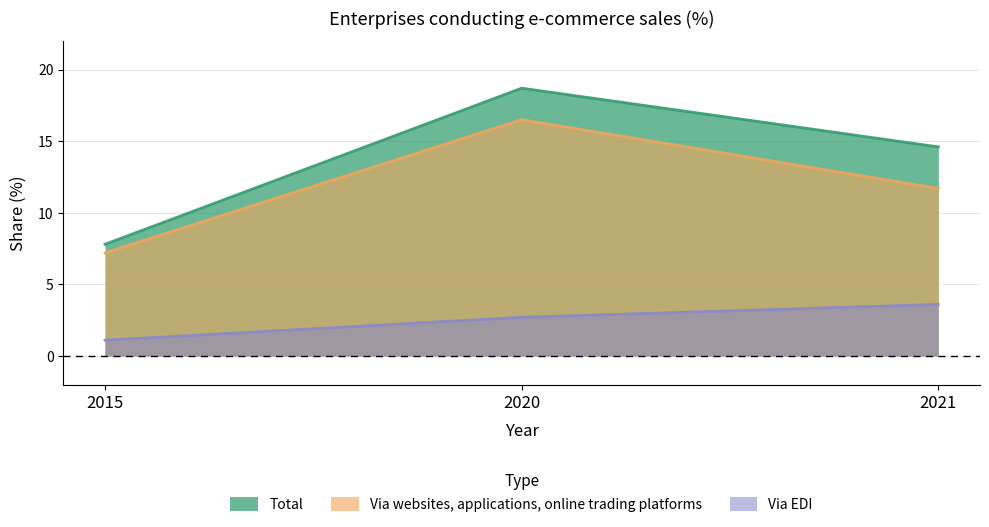

What are all the series names shown in the legend?

Total, Via websites, applications, online trading platforms, Via EDI